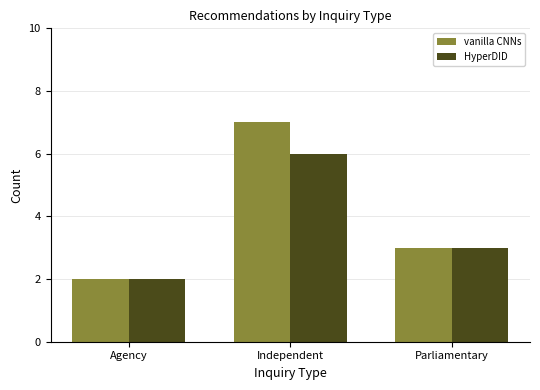

The value of vanilla CNNs at Parliamentary is 3. True or false?

True